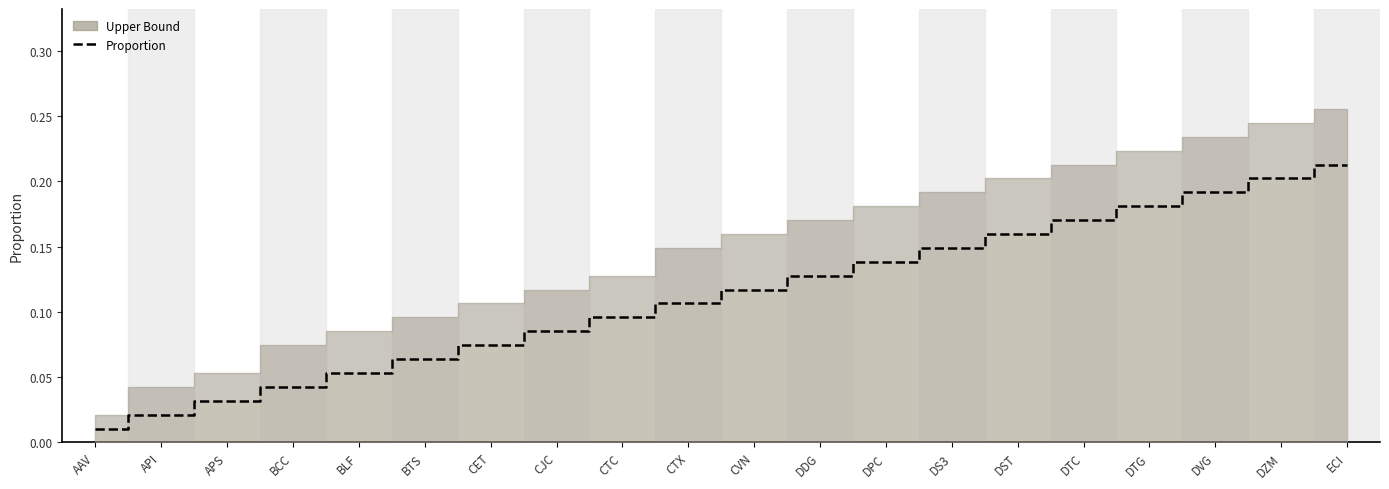

The value at DPC is 0.1. True or false?

True